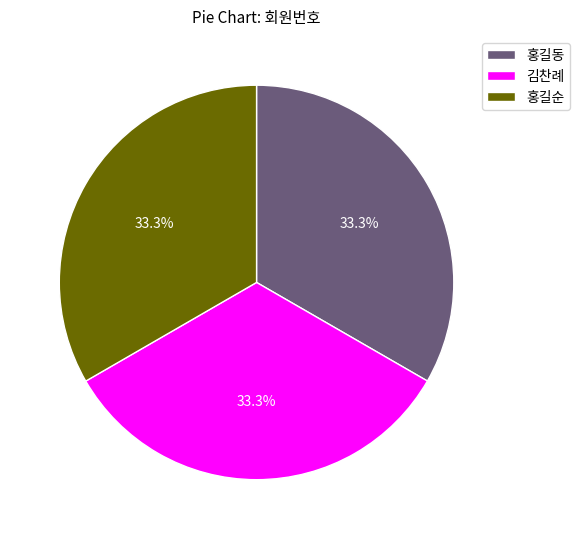

What percentage is NOT represented by 김찬례?

66.7%